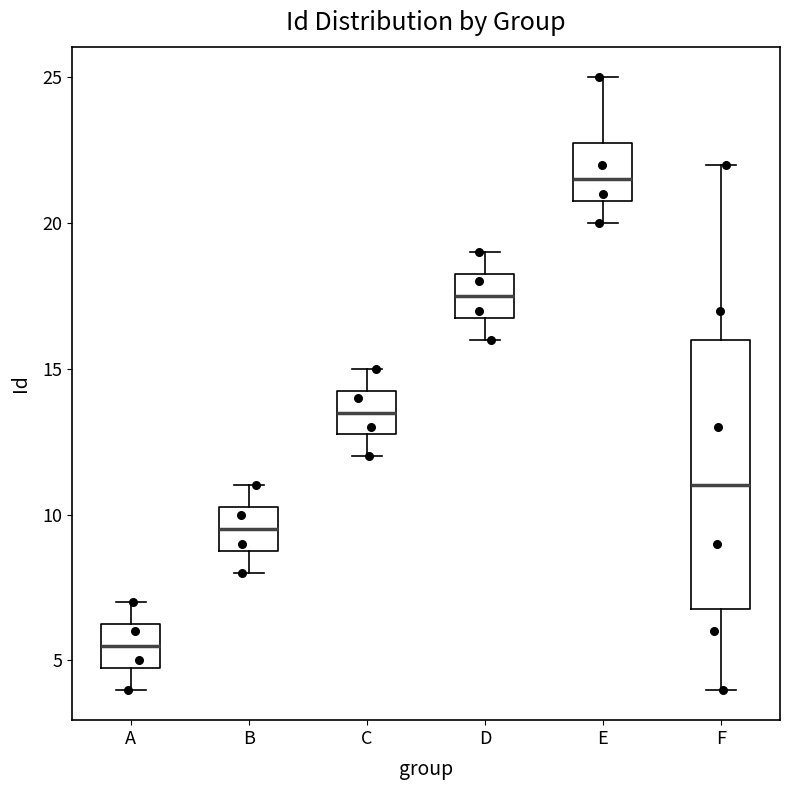

Reading left to right, read every box against the y-axis: the position of its median line, the range the box covers, and the ends of its whiskers. The values are not printed on the chart, so give them approximately, as read against the axis.

A: median 5.5, box 5.0 to 6.5, whiskers 4.0 to 7.0
B: median 9.5, box 9.0 to 10.5, whiskers 8.0 to 11.0
C: median 13.5, box 13.0 to 14.5, whiskers 12.0 to 15.0
D: median 17.5, box 17.0 to 18.5, whiskers 16.0 to 19.0
E: median 21.5, box 21.0 to 23.0, whiskers 20.0 to 25.0
F: median 11.0, box 7.0 to 16.0, whiskers 4.0 to 22.0